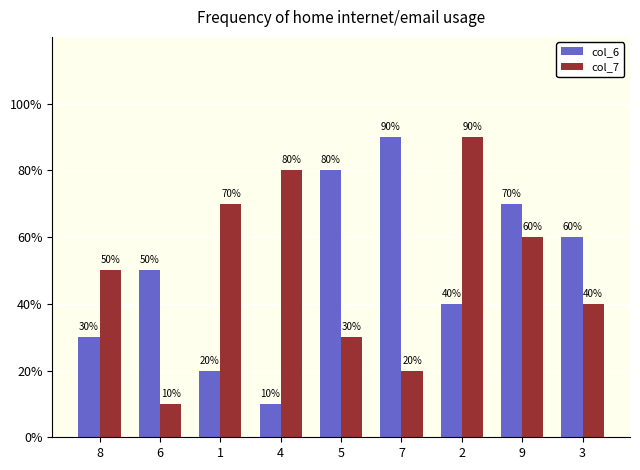

What are all the series names shown in the legend?

col_6, col_7